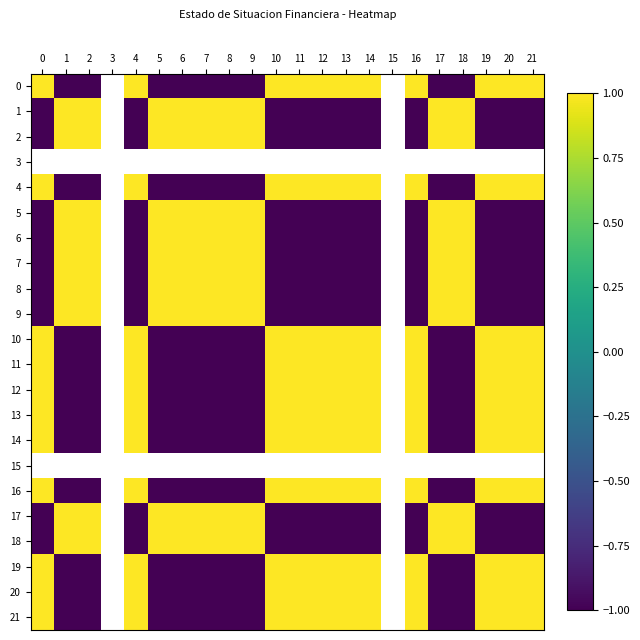

What is the maximum value for 7?

1.0